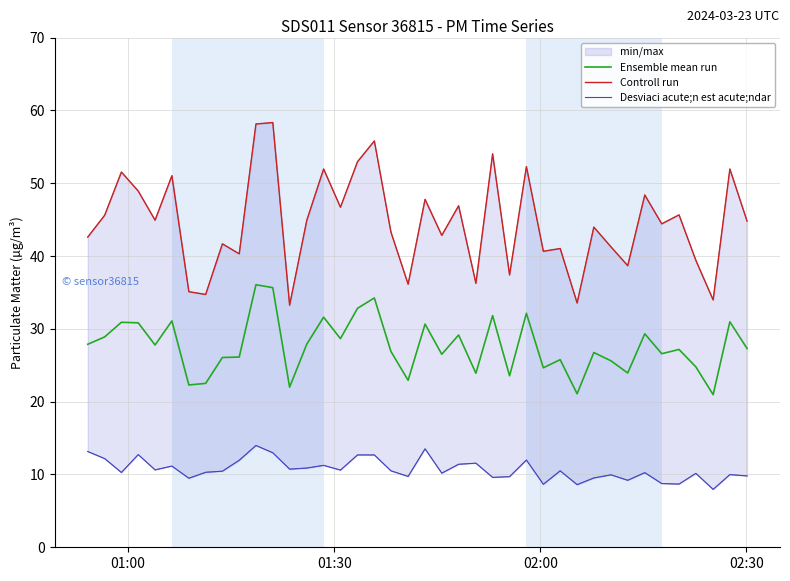

True or false: Desviaci acute;n est acute;ndar and Ensemble mean run intersect in this chart.

False